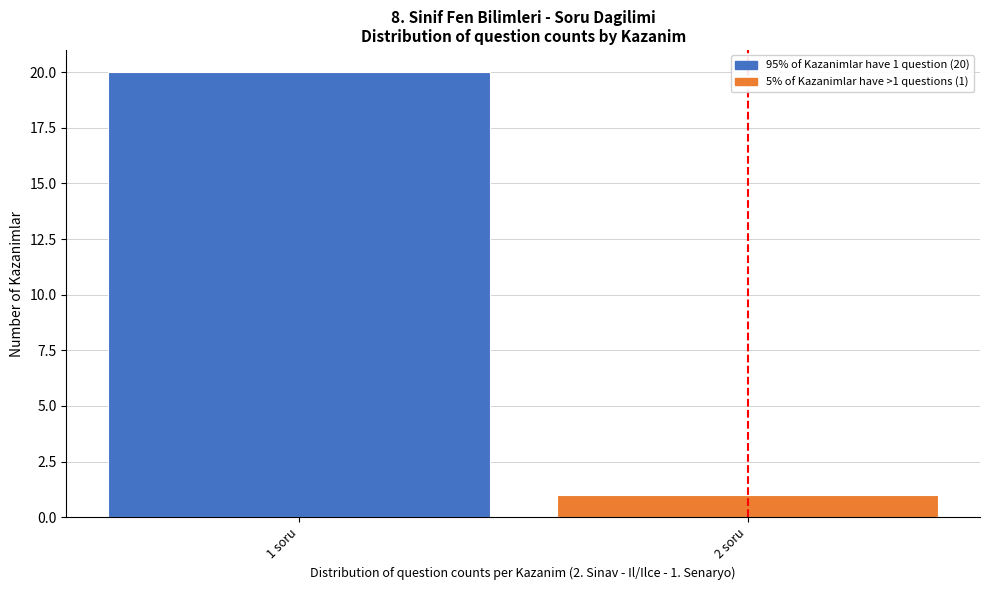

Reading left to right, list all the values displayed in this chart.

1 soru=20	2 soru=1